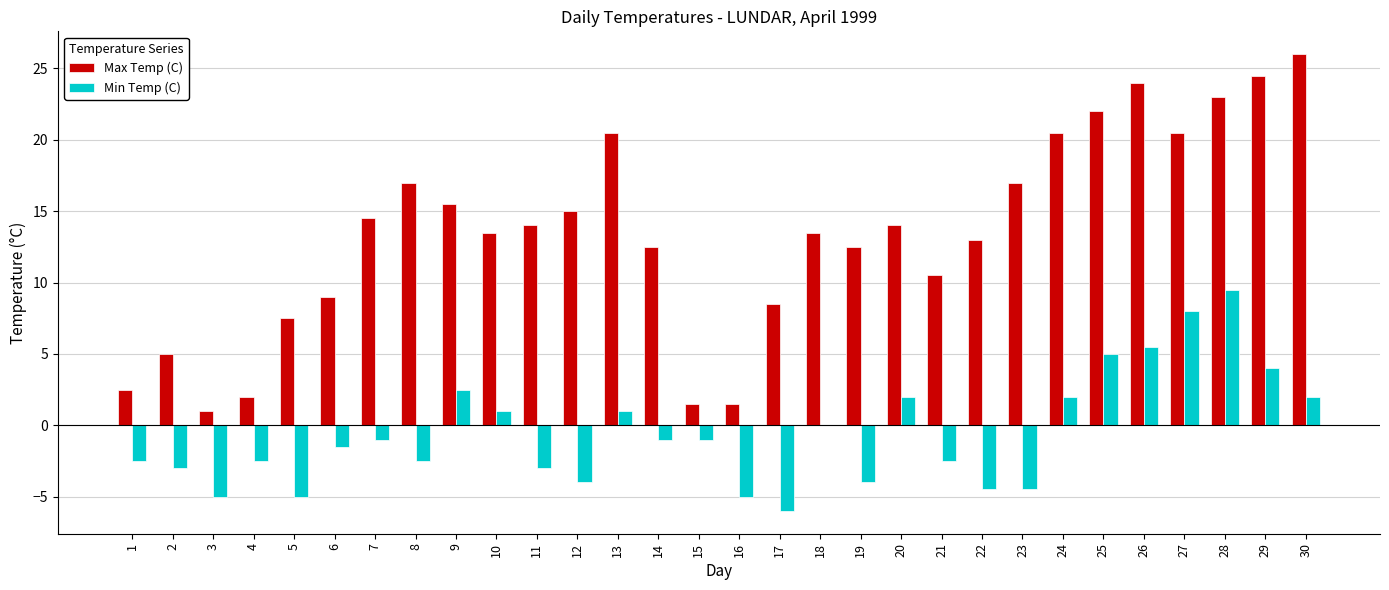

The Max Temp (C) series shows 6.6 at 12. True or false?

False